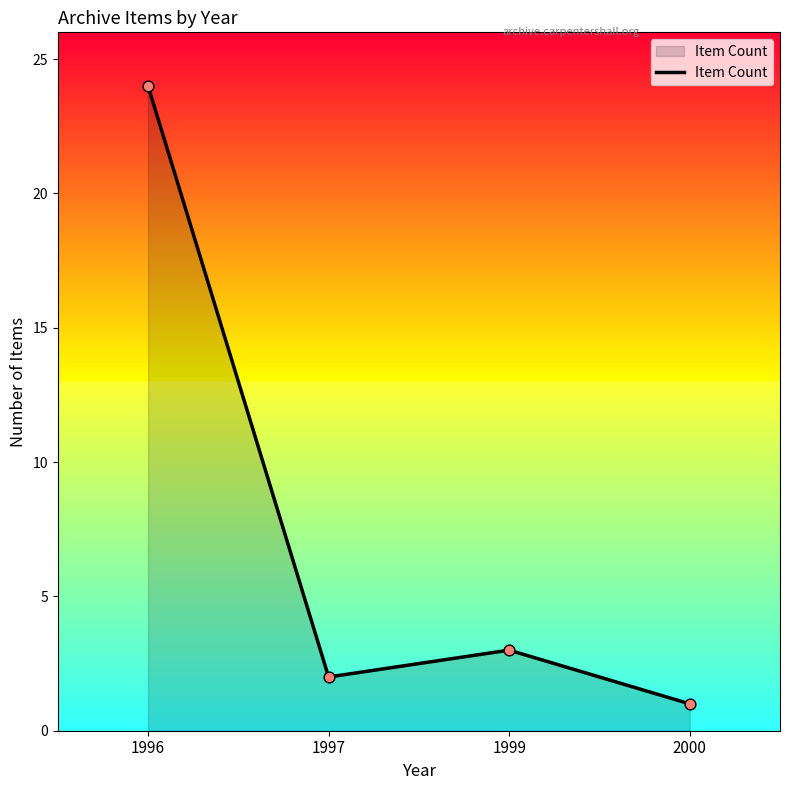

What is the ratio of the value at 1999 to the value at 1997?

1.5